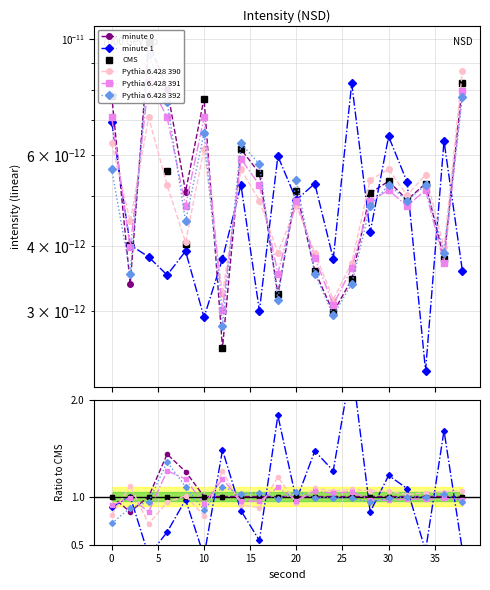

Reading left to right, extract all data points from this chart.

minute 0: 1.0	0.8	1.0	1.4	1.3	1.0	1.0	1.0	1.0	1.0	1.0	1.0	1.0	1.0	1.0	1.0	1.0	1.0	1.0	1.0
minute 1: 0.9	1.0	0.4	0.6	1.0	0.4	1.5	0.9	0.5	1.8	1.0	1.5	1.3	2.4	0.8	1.2	1.1	0.4	1.7	0.4
CMS: 1.0	1.0	1.0	1.0	1.0	1.0	1.0	1.0	1.0	1.0	1.0	1.0	1.0	1.0	1.0	1.0	1.0	1.0	1.0	1.0
Pythia 6.428 390: 0.8	1.1	0.7	0.9	1.0	0.8	1.3	0.9	0.9	1.2	0.9	1.1	1.1	1.1	1.1	1.1	1.0	1.0	1.1	1.1
Pythia 6.428 391: 0.9	1.0	0.8	1.3	1.2	0.9	1.2	1.0	0.9	1.1	1.0	1.1	1.0	1.1	1.0	1.0	1.0	1.0	1.0	1.0
Pythia 6.428 392: 0.7	0.9	0.9	1.4	1.1	0.9	1.1	1.0	1.0	1.0	1.1	1.0	1.0	1.0	0.9	1.0	1.0	1.0	1.0	0.9